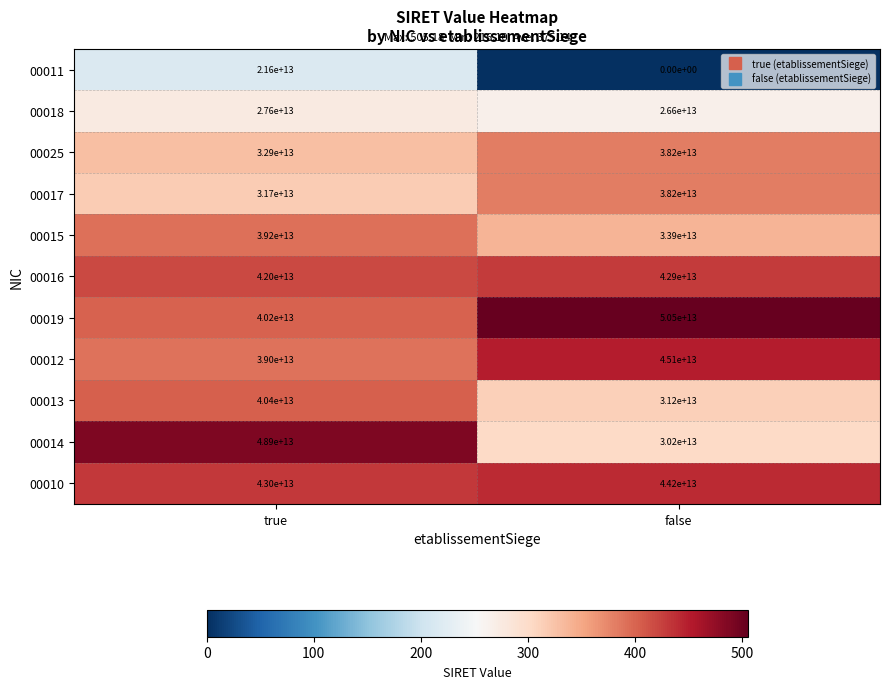

At which category does the chart reach its minimum across all series?

false